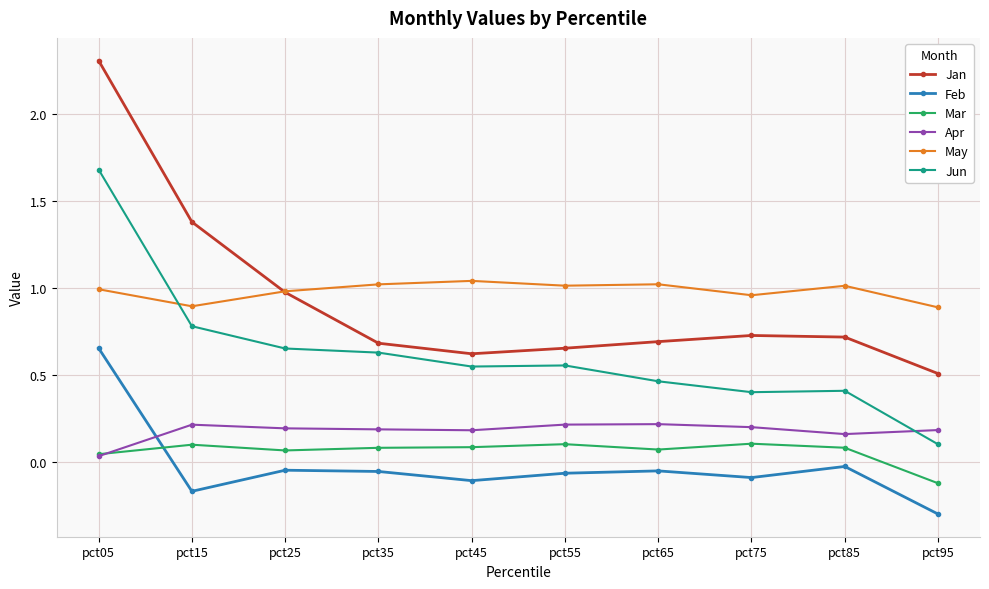

Which series changed the most between pct05 and pct45?

Jan